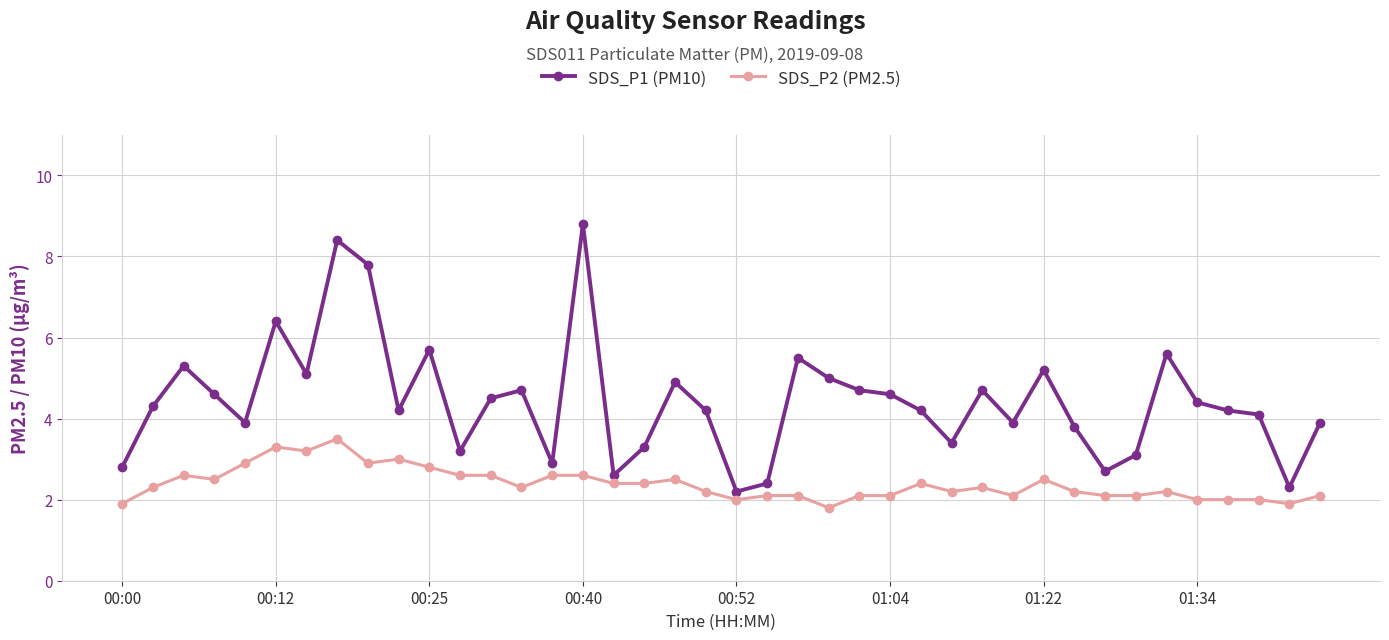

What is the value of the SDS_P1 (PM10) point at the 24th from the left?

5.0